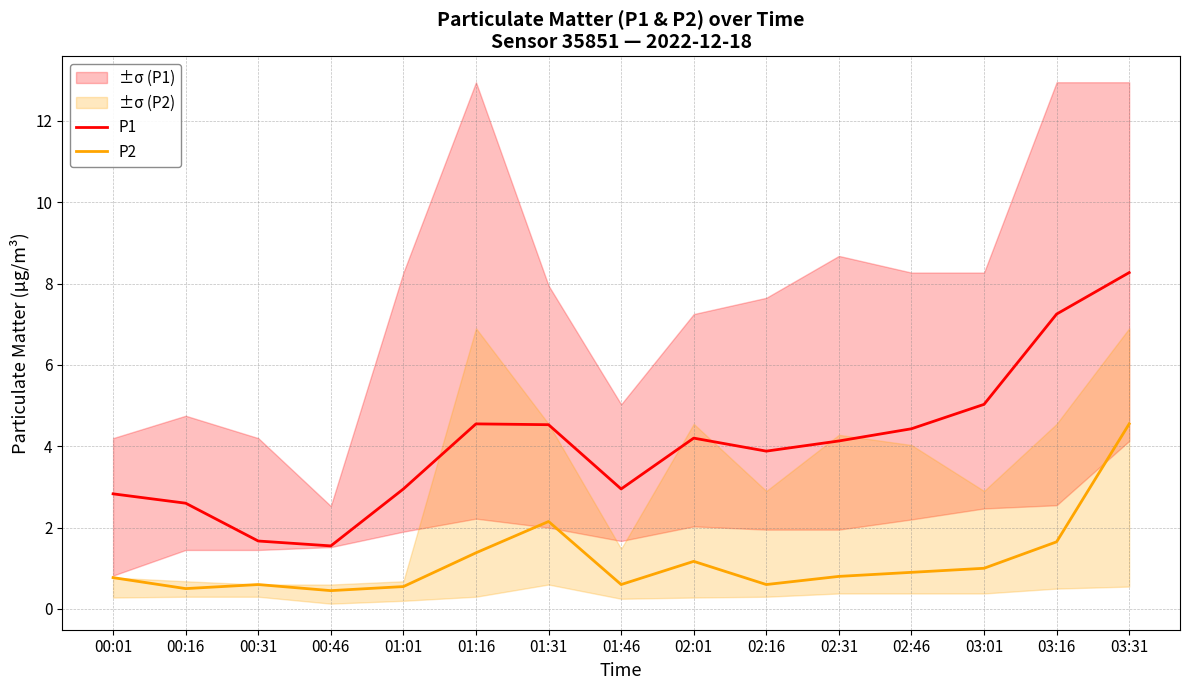

What is the approximate value of P1 at 02:46?

4.4